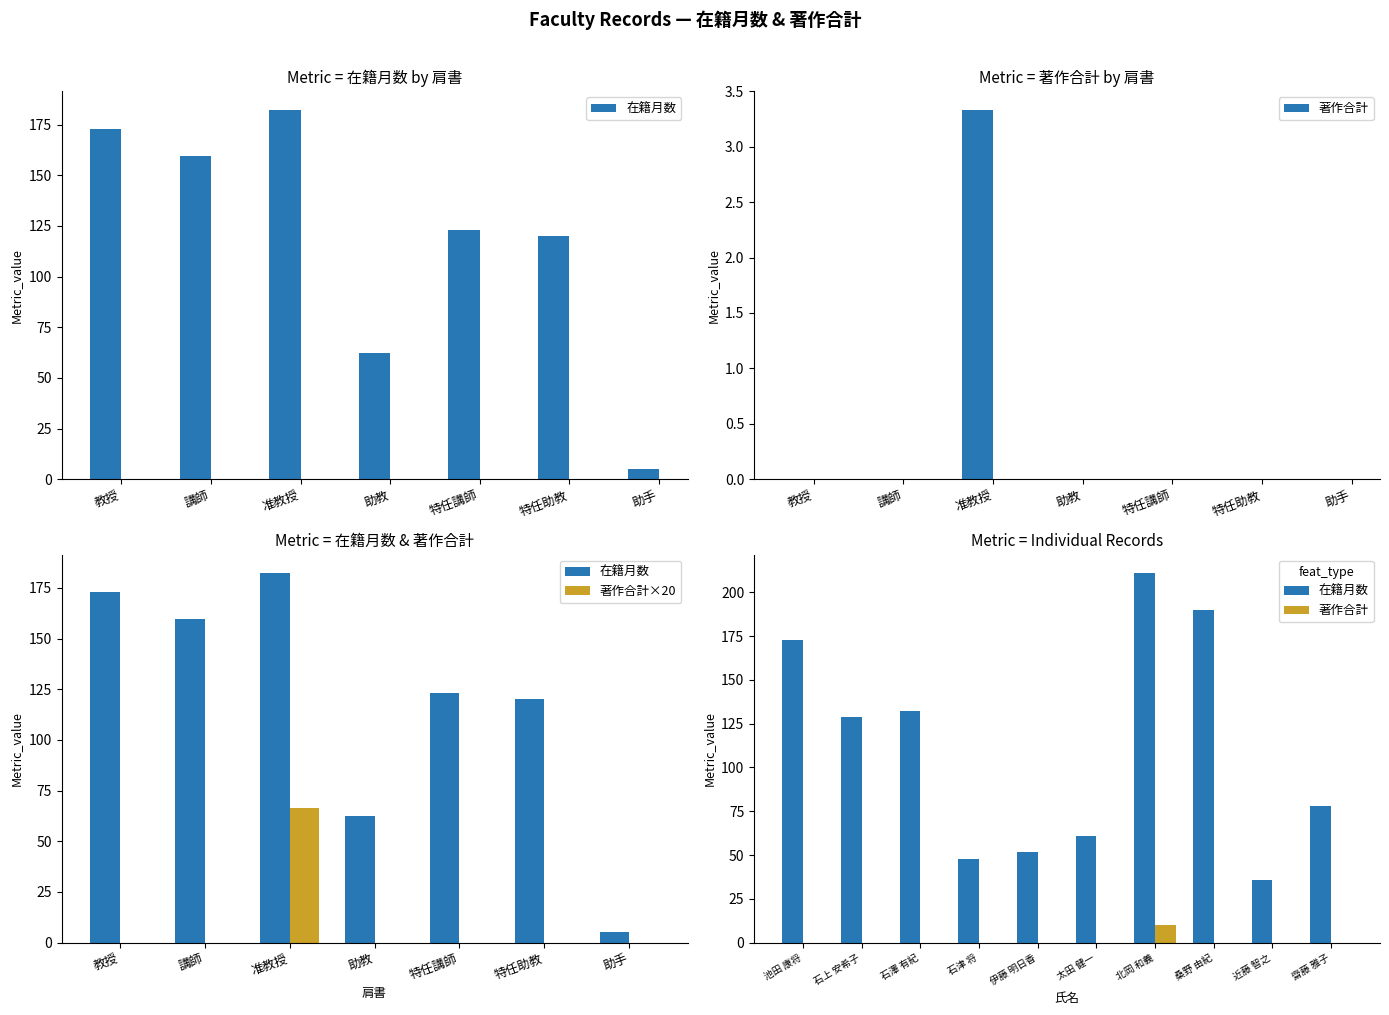

Rank the series by their maximum value, from highest to lowest.

在籍月数, 著作合計